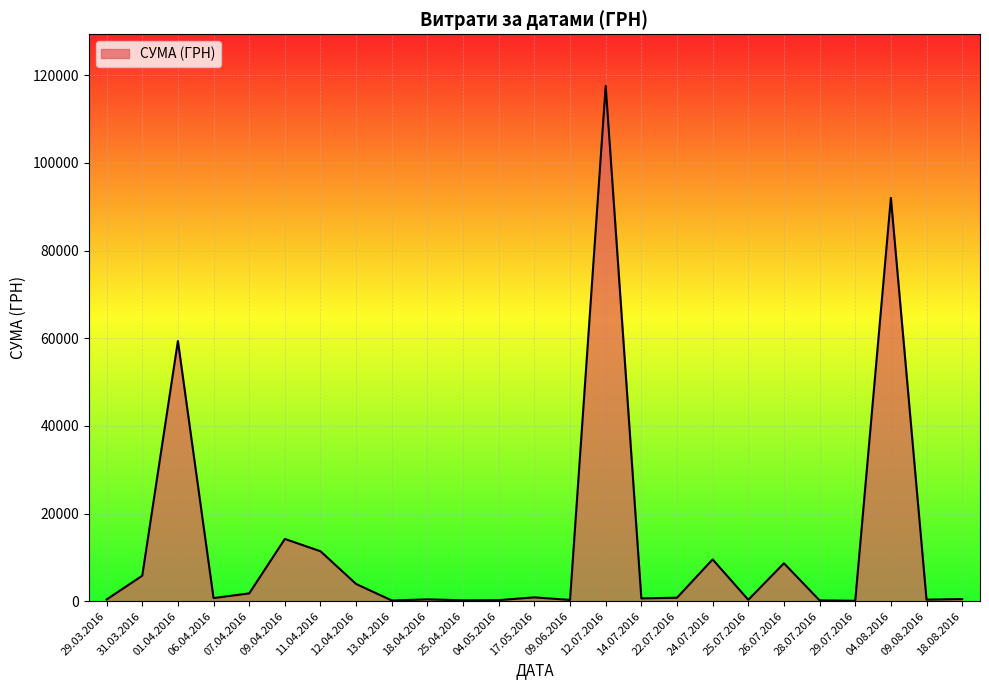

Does the chart have visible grid lines?

Yes